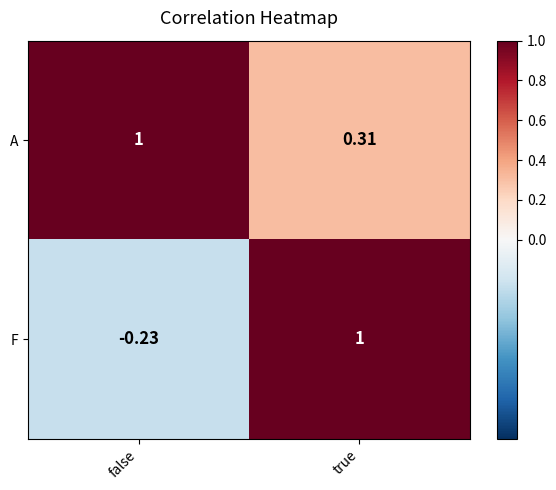

Rank the categories by A value from lowest to highest.

true, false